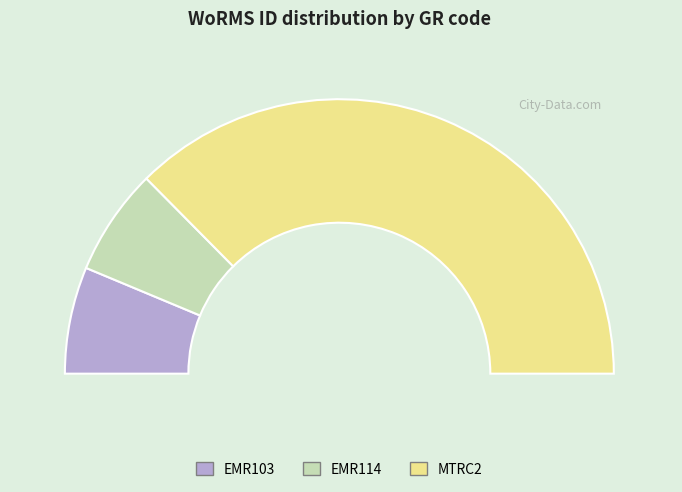

To the nearest percent, what portion does MTRC2 represent?

75%